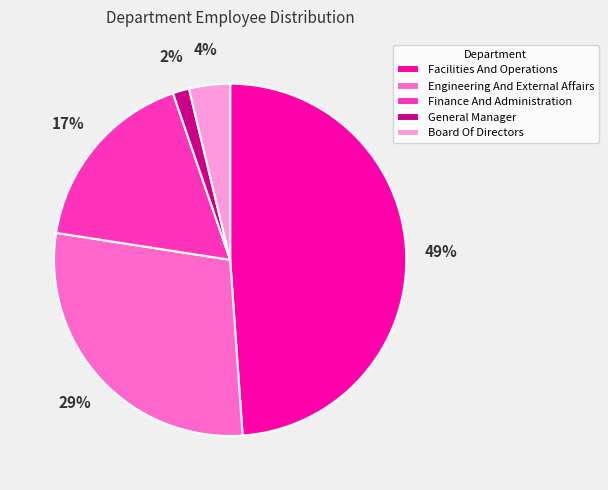

The Finance And Administration slice represents 22% of the pie. True or false?

False